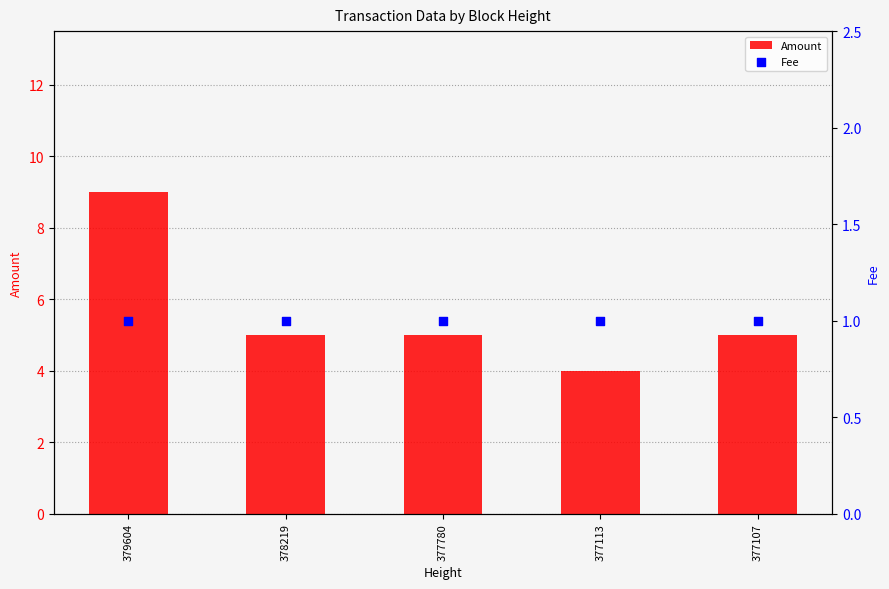

What is the total value across all series at 377107?

6